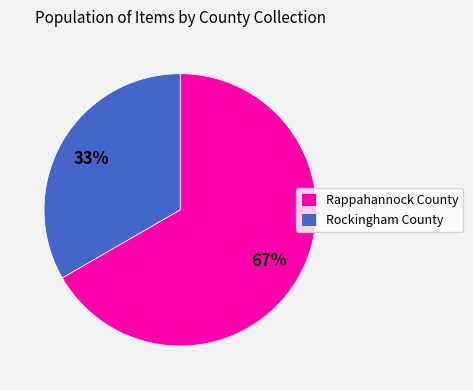

True or false: Rappahannock County accounts for 81% of the total.

False